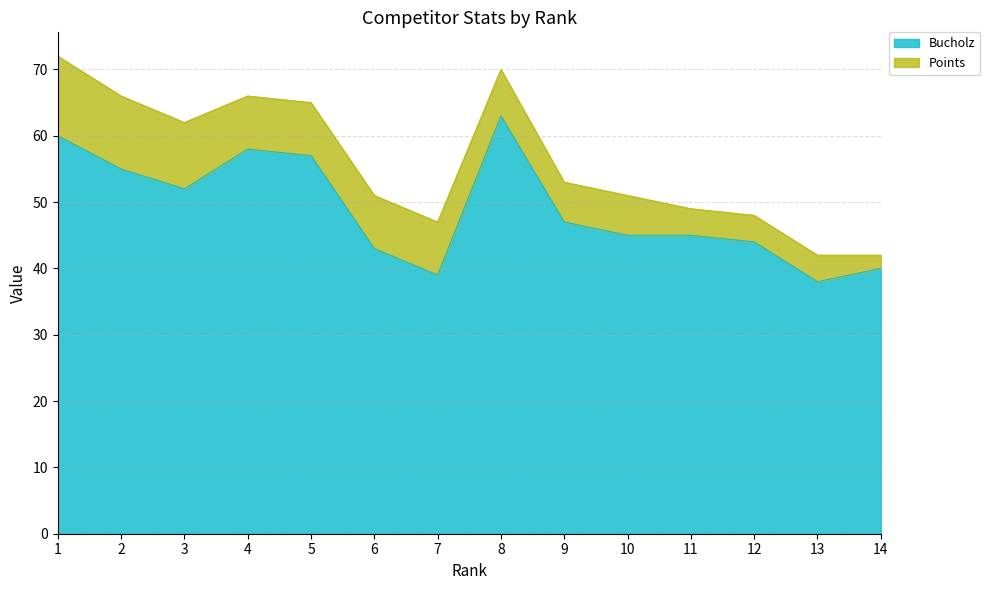

Between 8 and 7, which is larger?

8